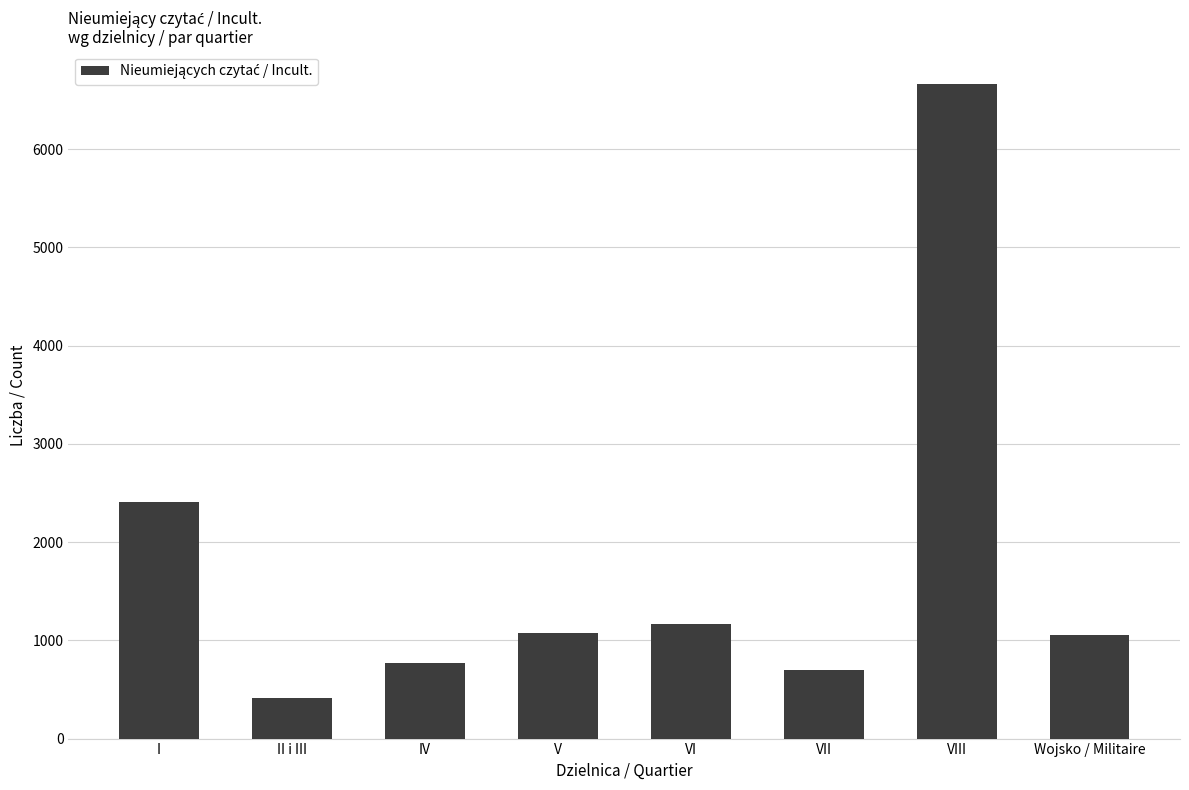

What is the average value?

1780